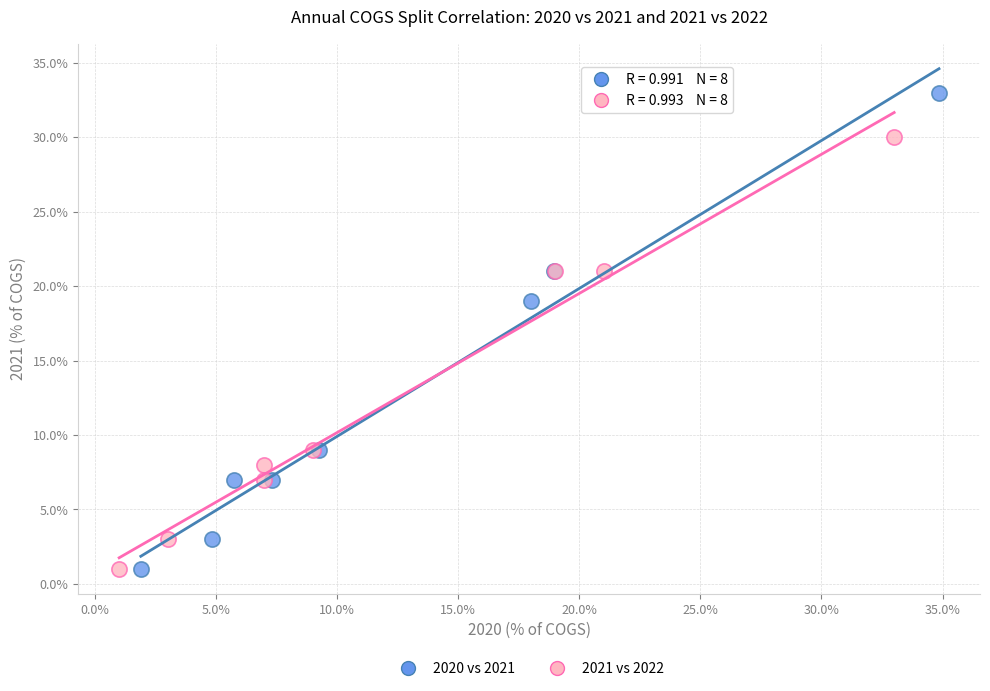

Which series has the widest spread of Y values?

2020 vs 2021